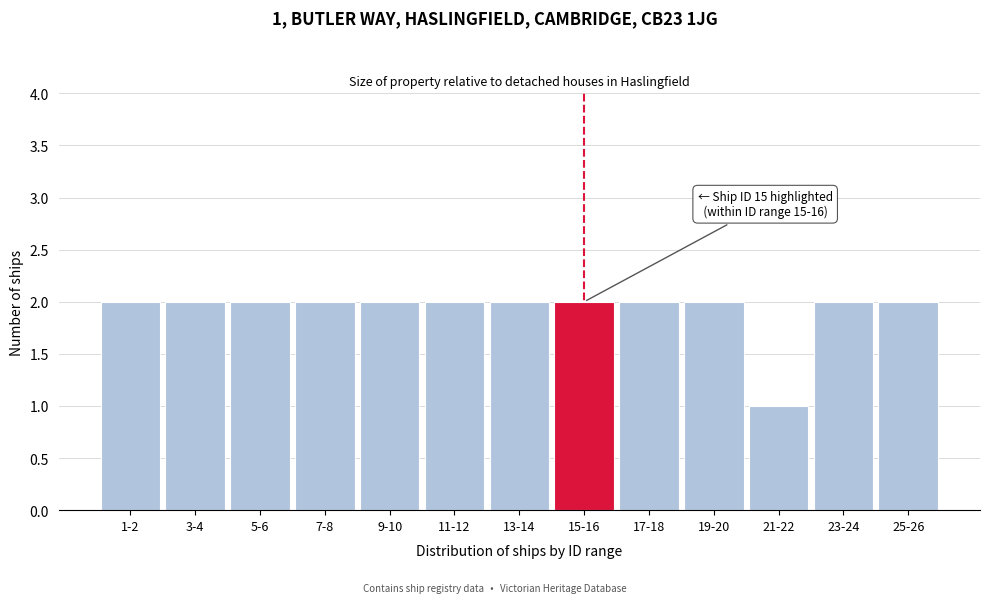

Reading left to right, transcribe all the data shown in this chart.

2	2	2	2	2	2	2	2	2	2	1	2	2